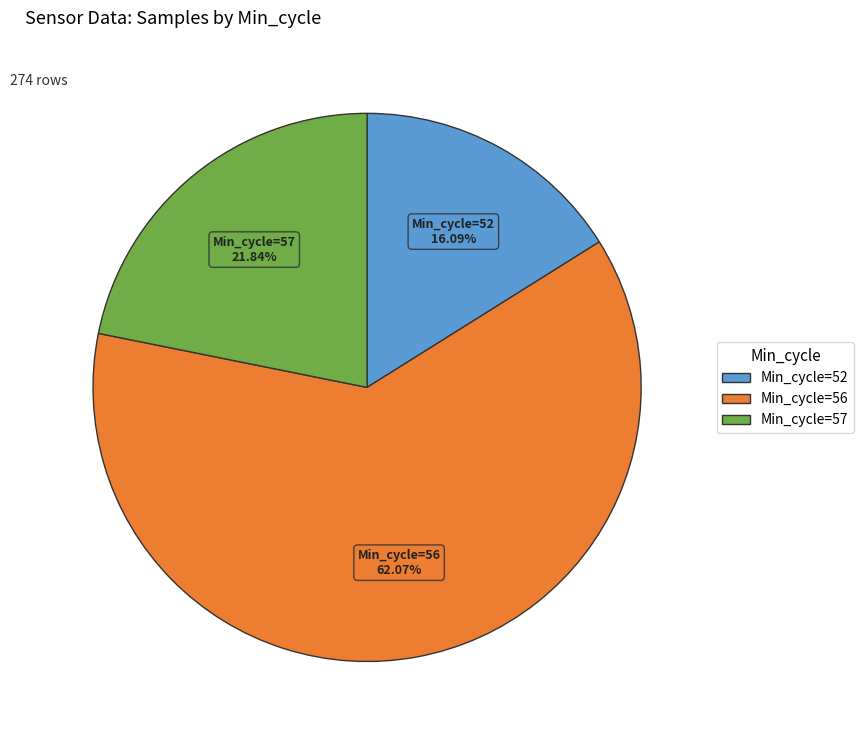

Is there any slice that represents more than half of the pie?

Yes